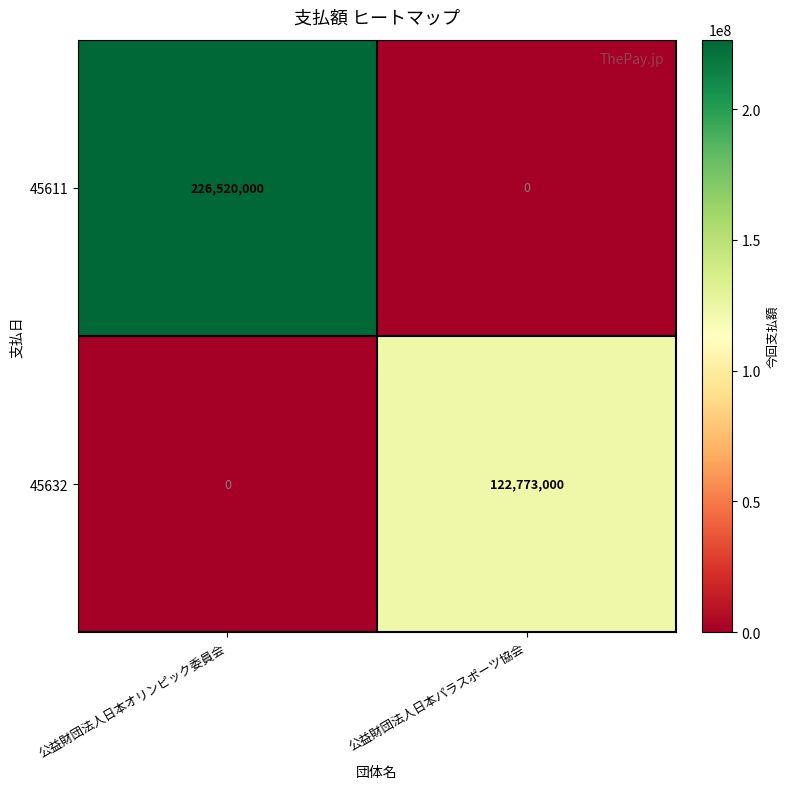

At how many categories does at least one series exceed 207735168?

1